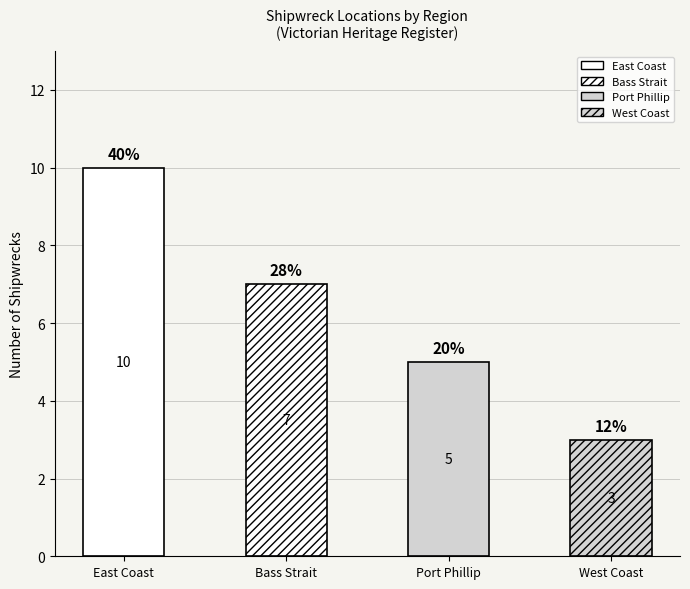

Is it true that the value at Port Phillip is 1?

False